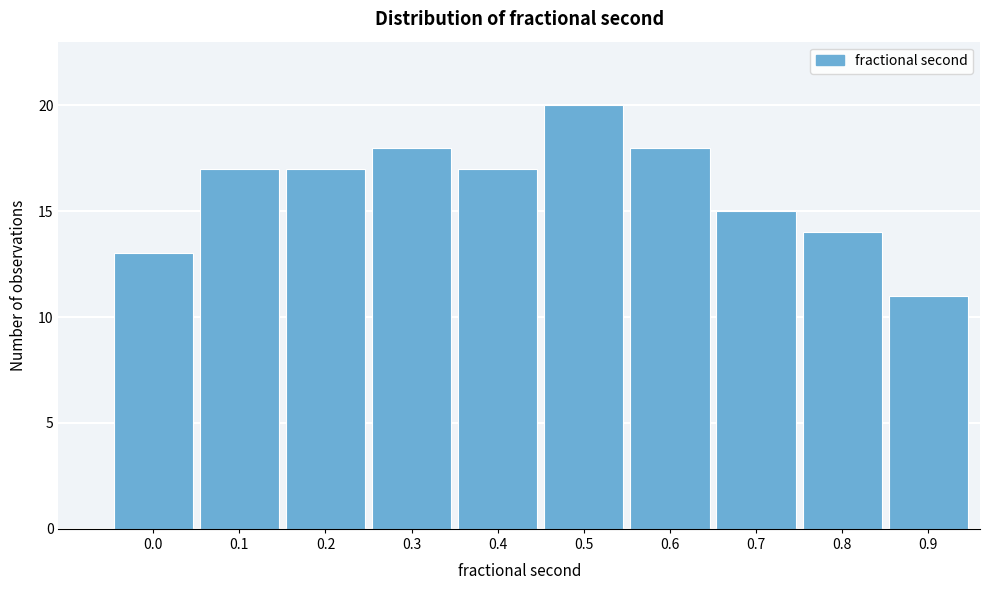

Reading right to left, extract all data points from this chart.

11	14	15	18	20	17	18	17	17	13